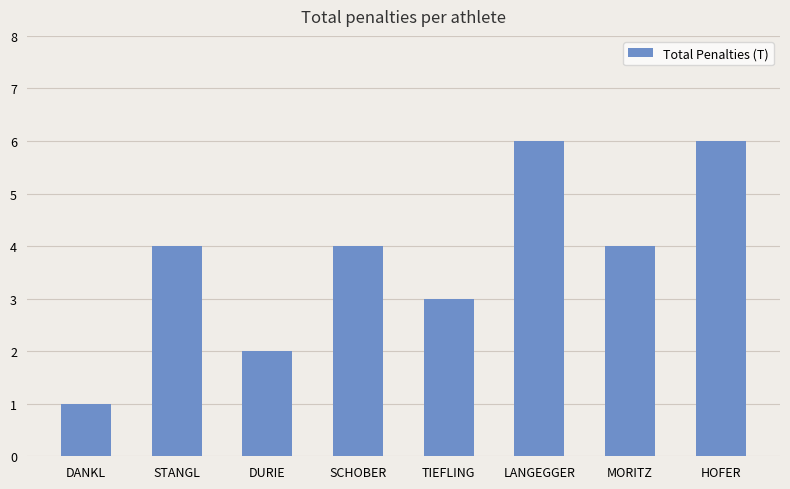

What is the ratio of the value at LANGEGGER to the value at TIEFLING?

2.0